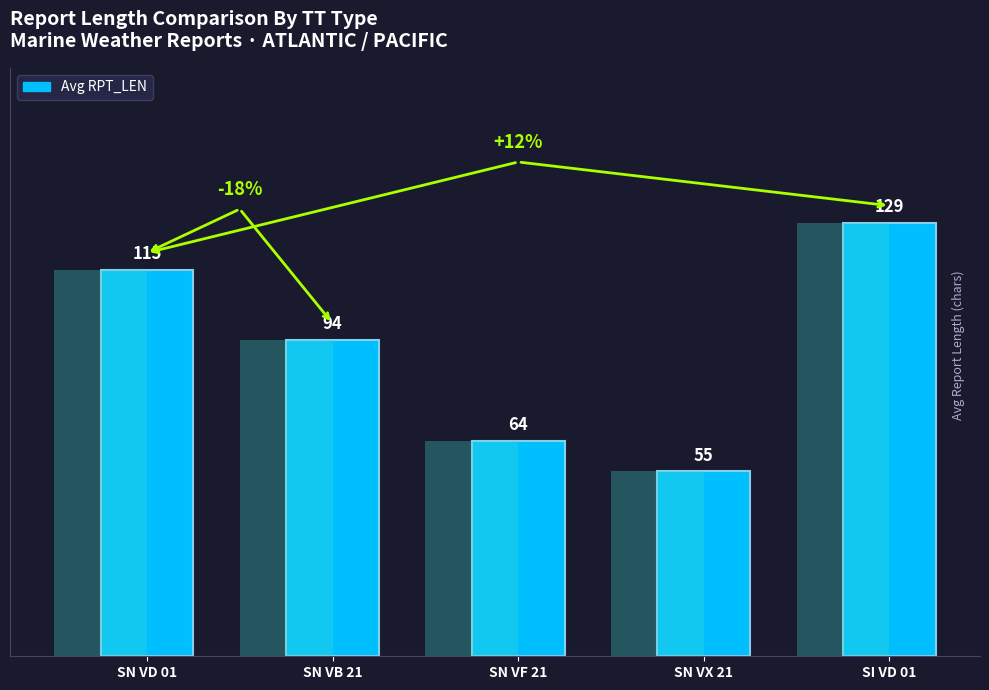

The chart shows a value of 163 at SN VD 01. True or false?

False